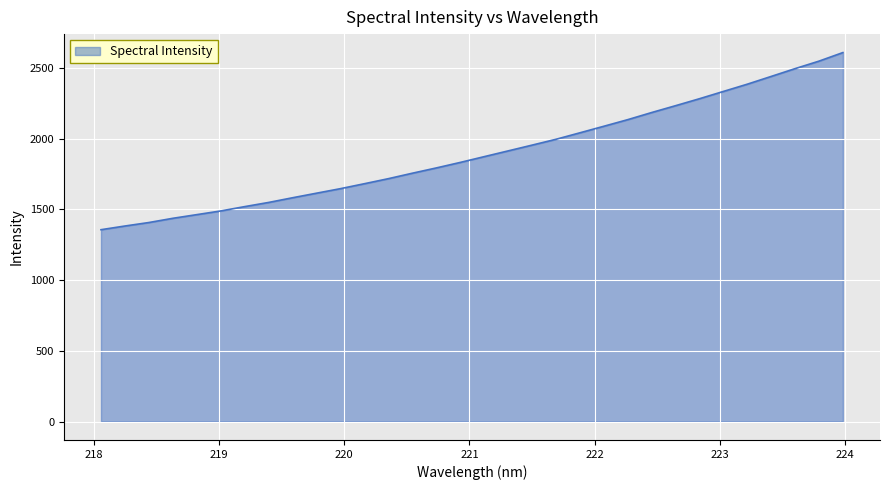

Count the number of data series in this chart.

1